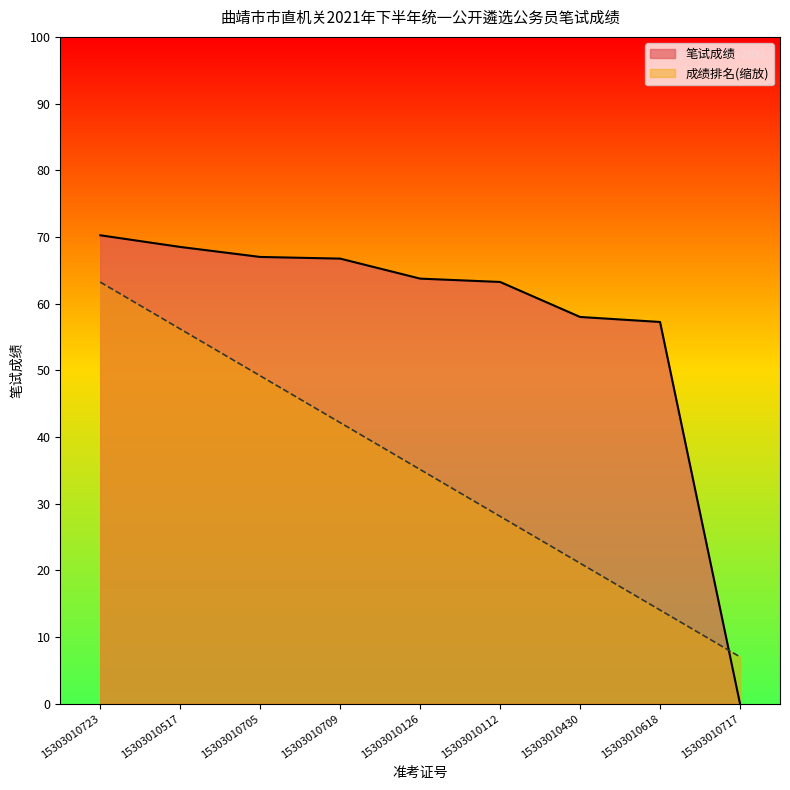

Rank the series by their average value, from lowest to highest.

成绩排名(缩放), 笔试成绩